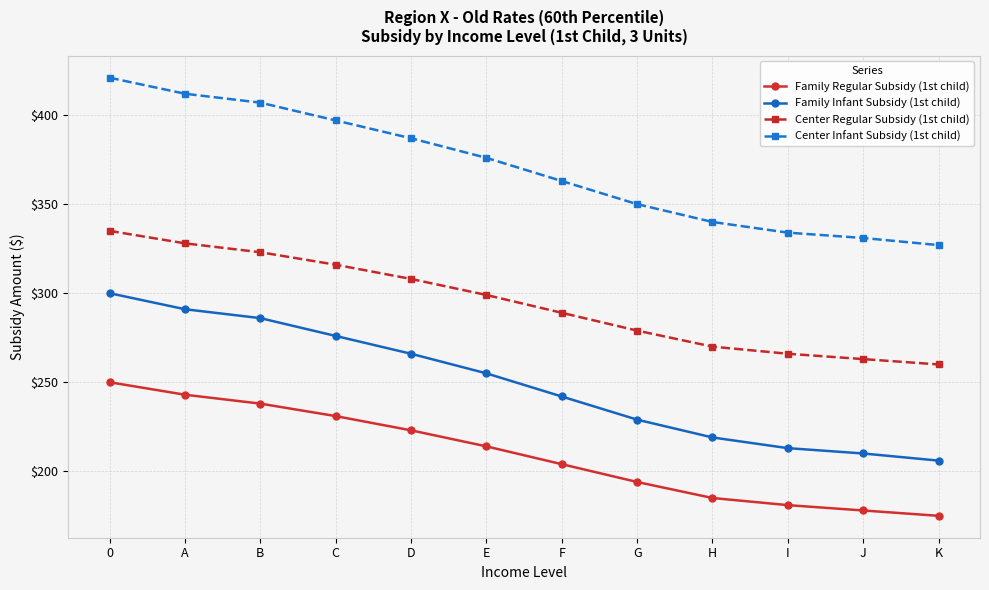

List the series in order of their peak value, highest first.

Center Infant Subsidy (1st child), Center Regular Subsidy (1st child), Family Infant Subsidy (1st child), Family Regular Subsidy (1st child)